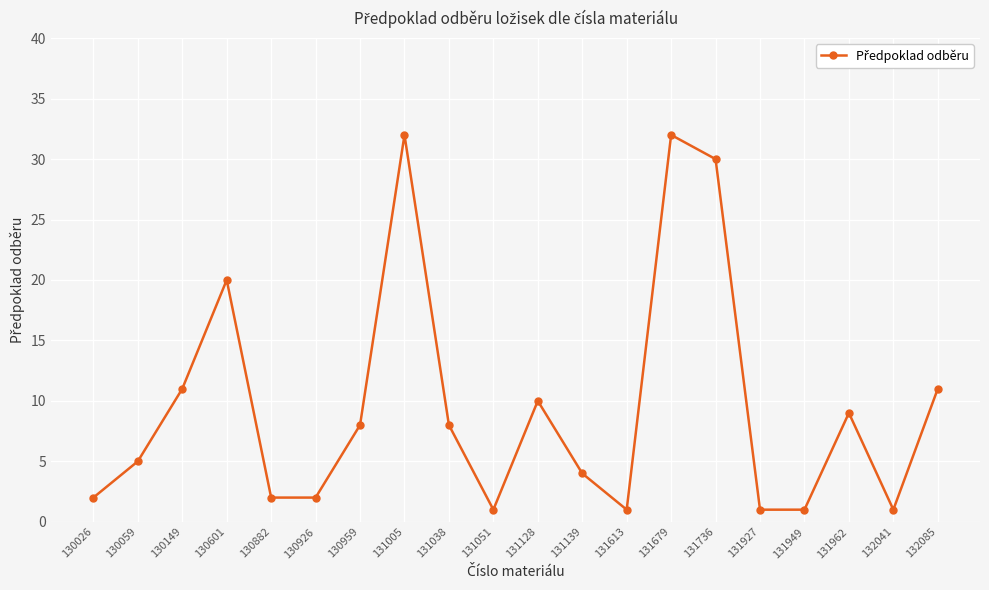

Is it true that the value at 130882 is 2?

True